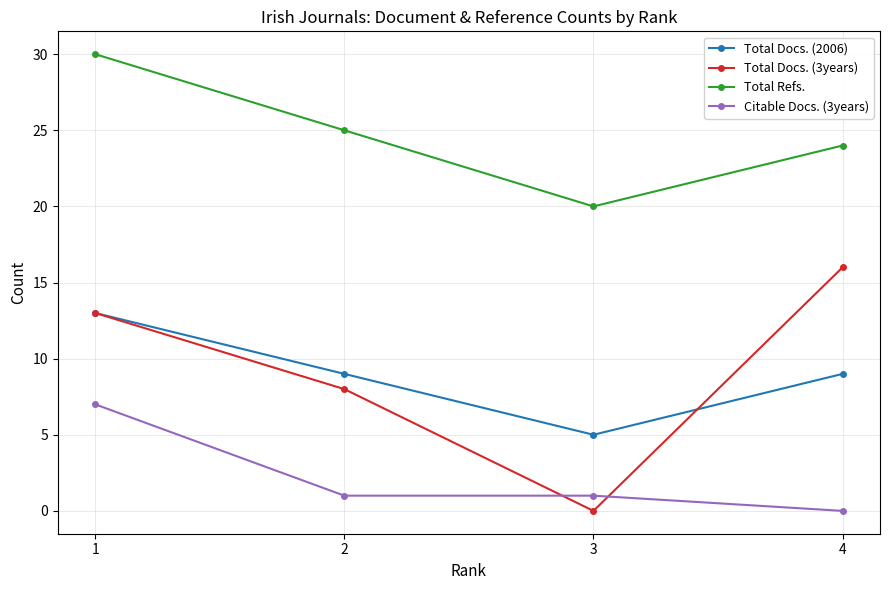

What is the spread (max minus min) of values at 4?

24